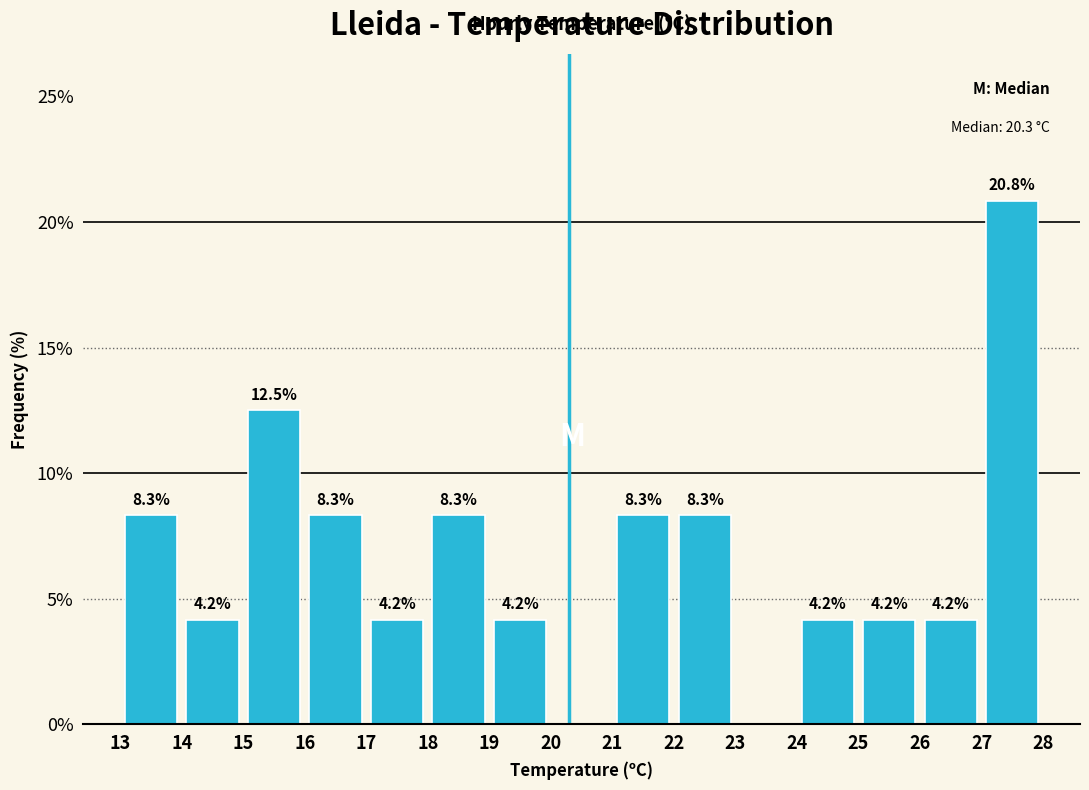

Over which range of the x-axis is the bar tallest?

27 to 28